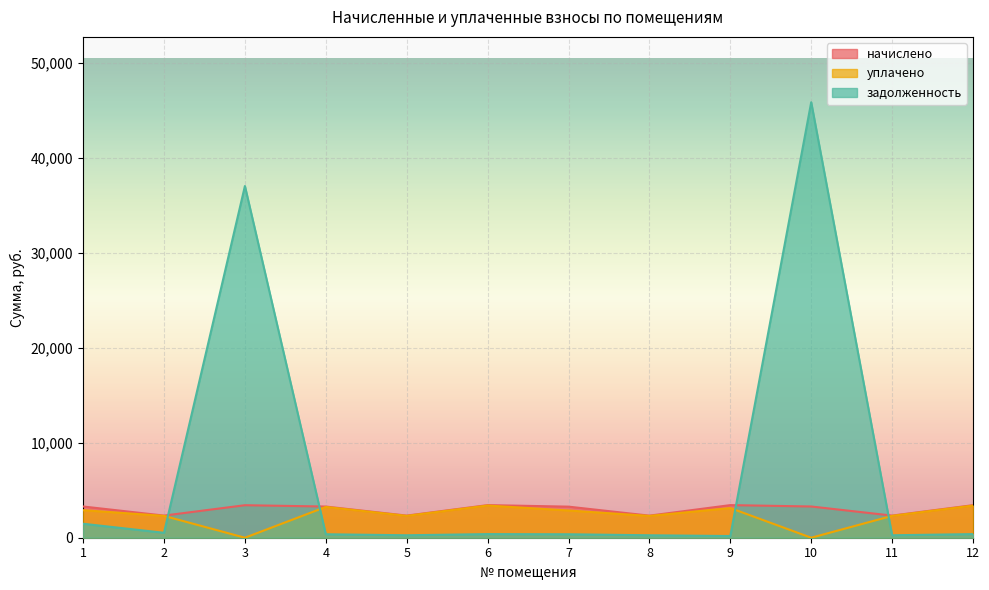

Which series has the largest total across all categories?

задолженность